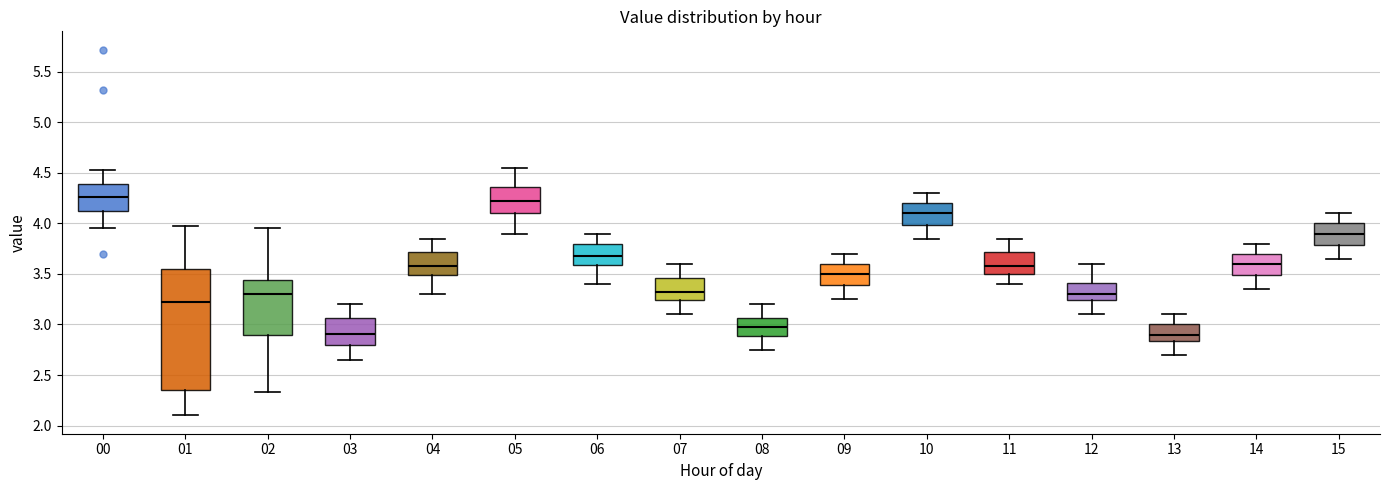

Which box is the tallest, from its lower edge to its upper edge?

01